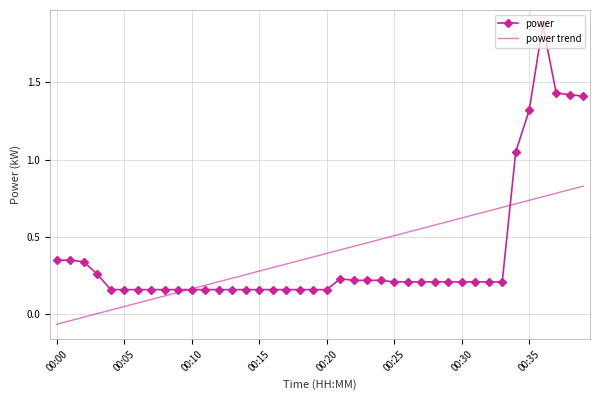

Rank the series by their maximum value, from lowest to highest.

power trend, power